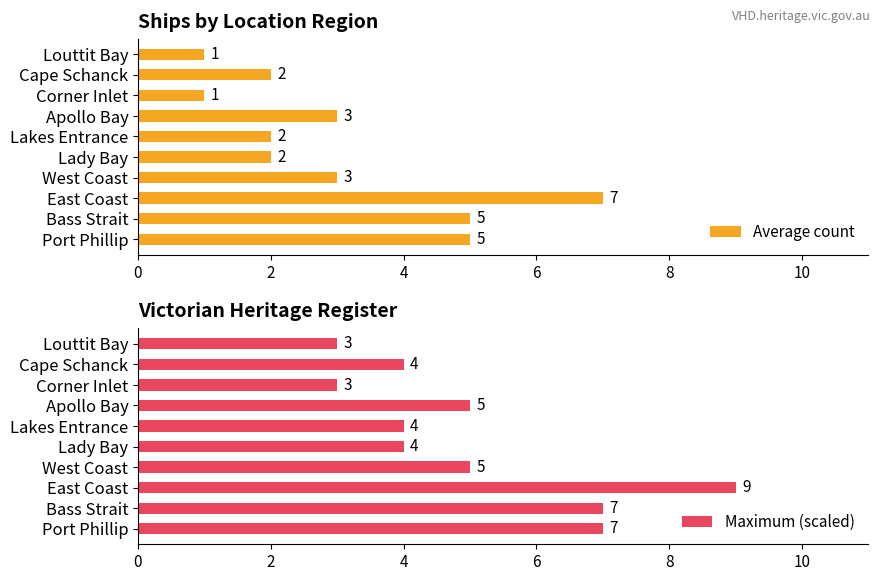

What is the sum of all Maximum (scaled) values?

51